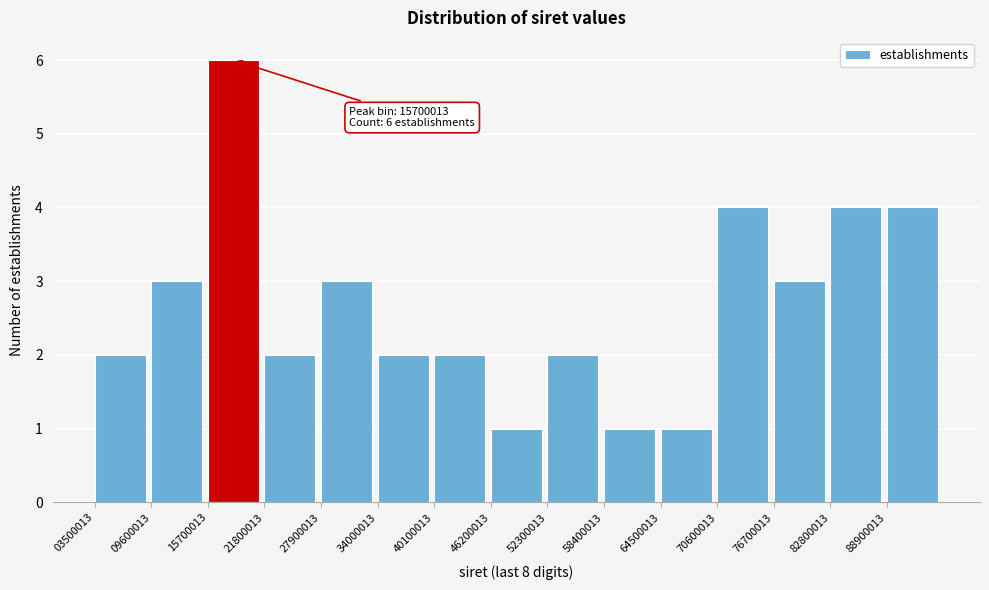

Which range on the x-axis has the tallest bar?

16000000 to 22000000